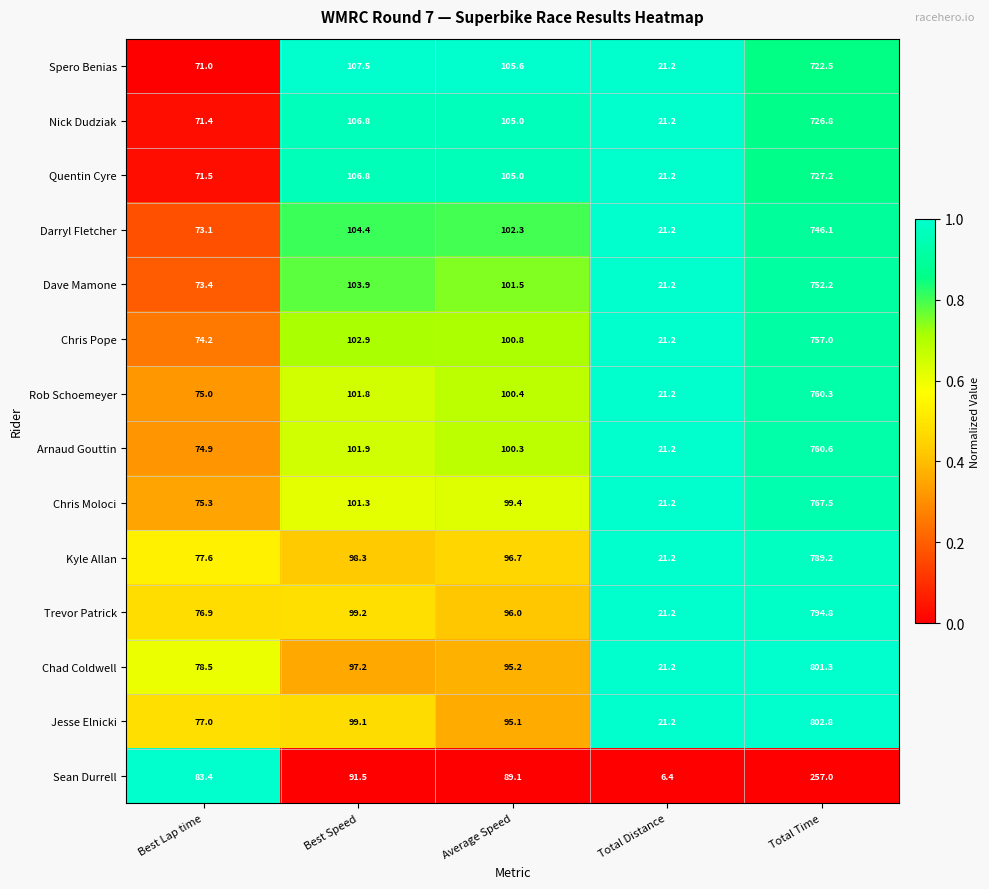

What is the difference between the maximum and minimum values in the Dave Mamone series?

731.0